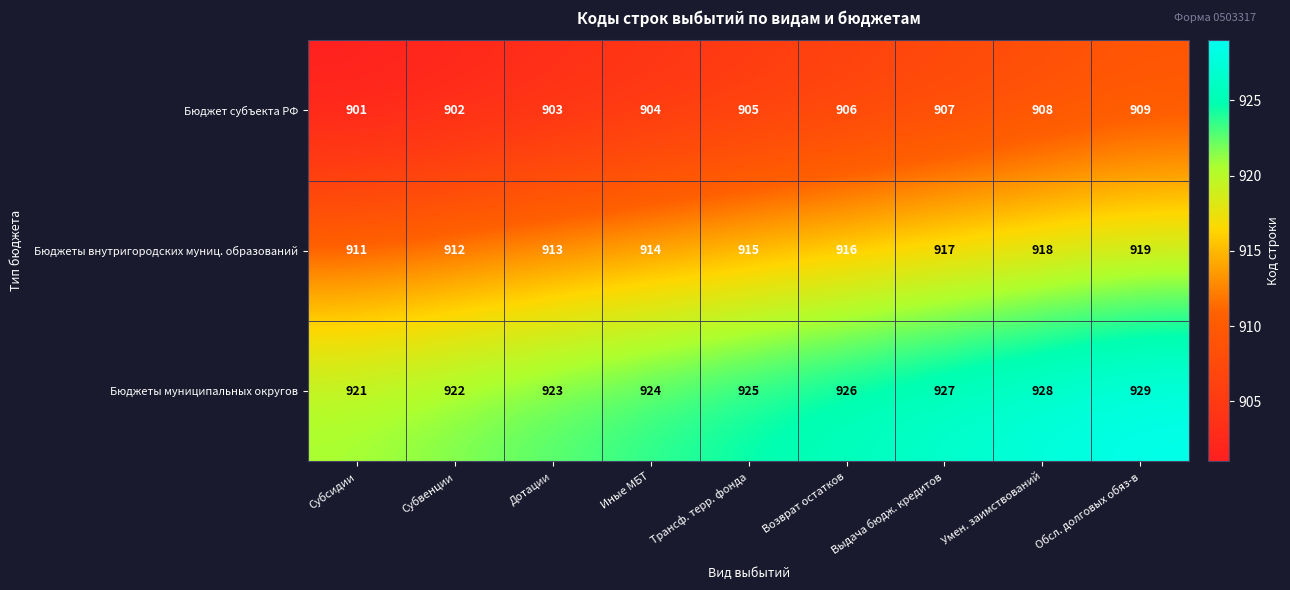

At which label is Бюджеты внутригородских муниц. образований closest to 915?

Трансф. терр. фонда